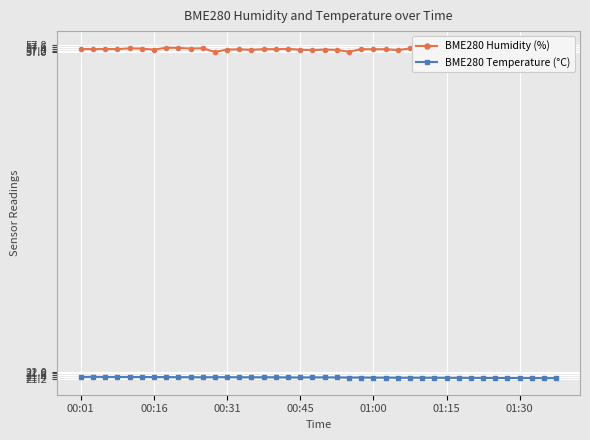

What is the average value of the BME280 Humidity (%) series?

57.3